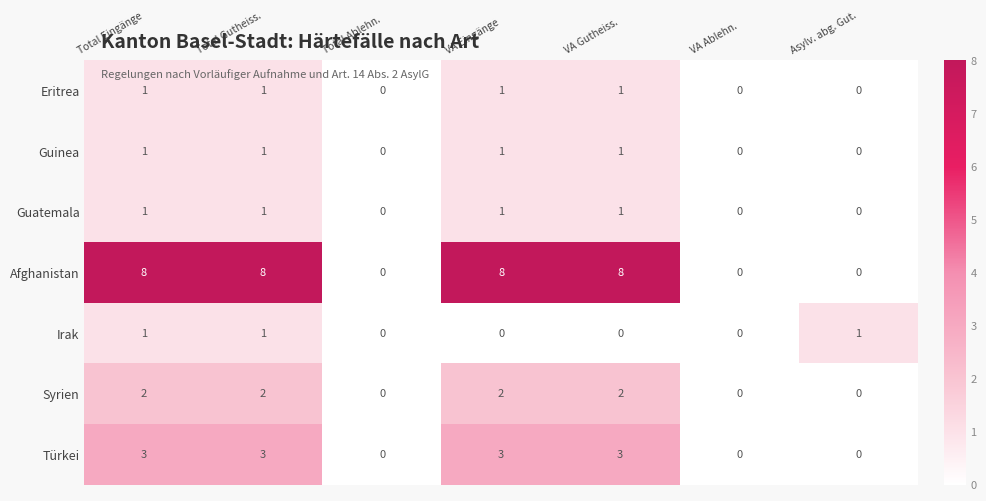

The value of Guatemala at Total Gutheiss. is 0. True or false?

False